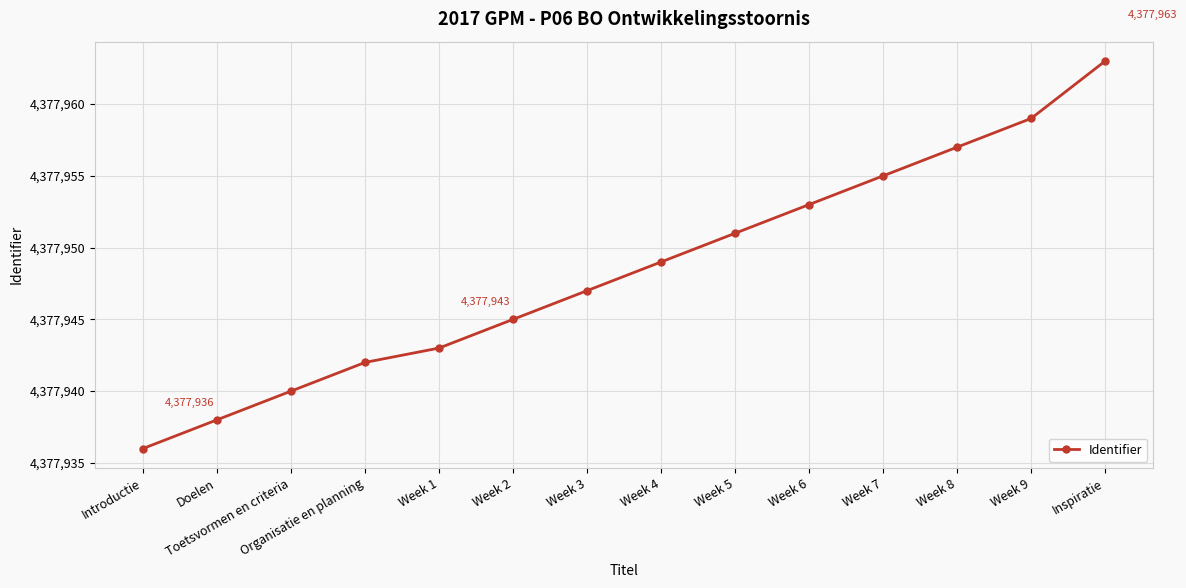

How many lines are shown in the chart?

1